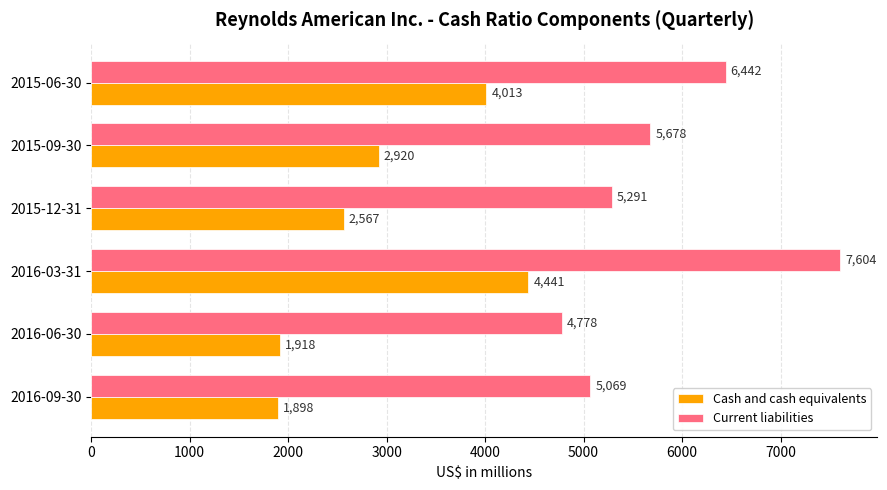

The value of Current liabilities at 2016-09-30 is 1793. True or false?

False